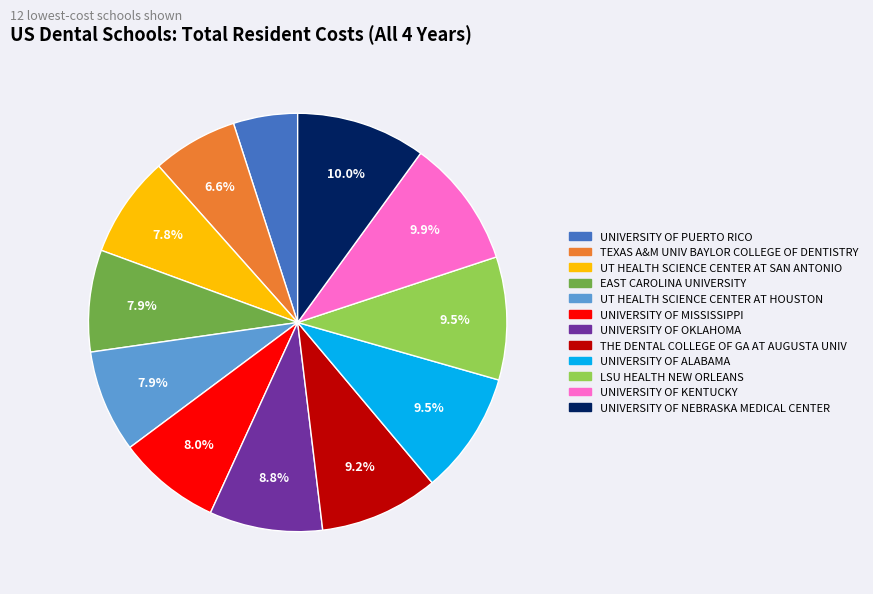

Is there a majority slice in this chart?

No